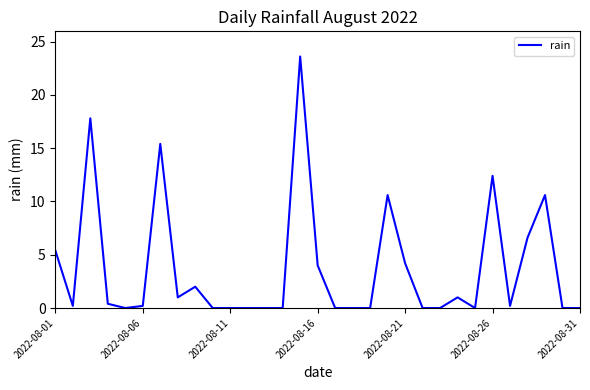

What is the greatest value displayed?

23.6